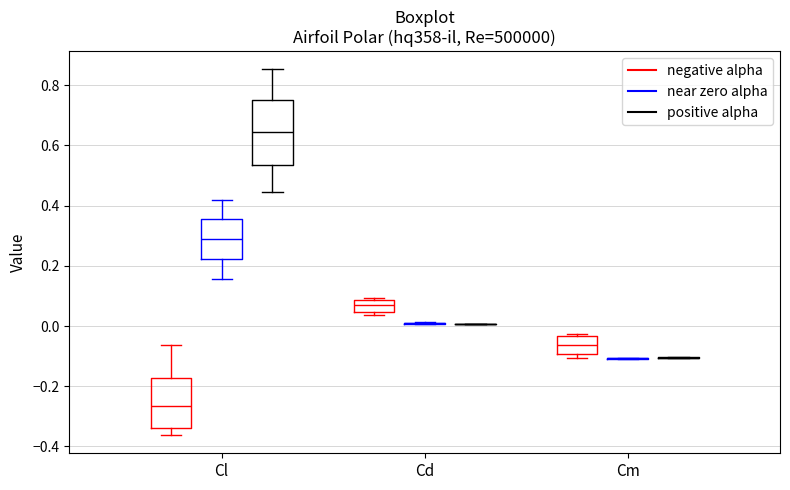

Where does the median line of the box for Cm (negative alpha) sit on the y-axis? The values are not printed on the chart, so give them approximately, as read against the axis.

-0.06